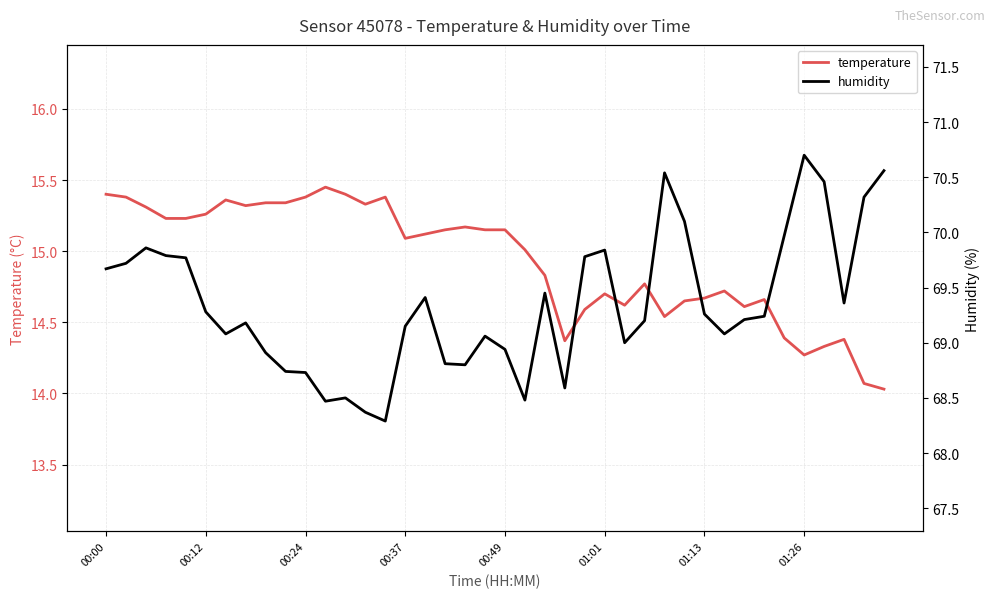

True or false: humidity has a value of 119.7 at 29.

False